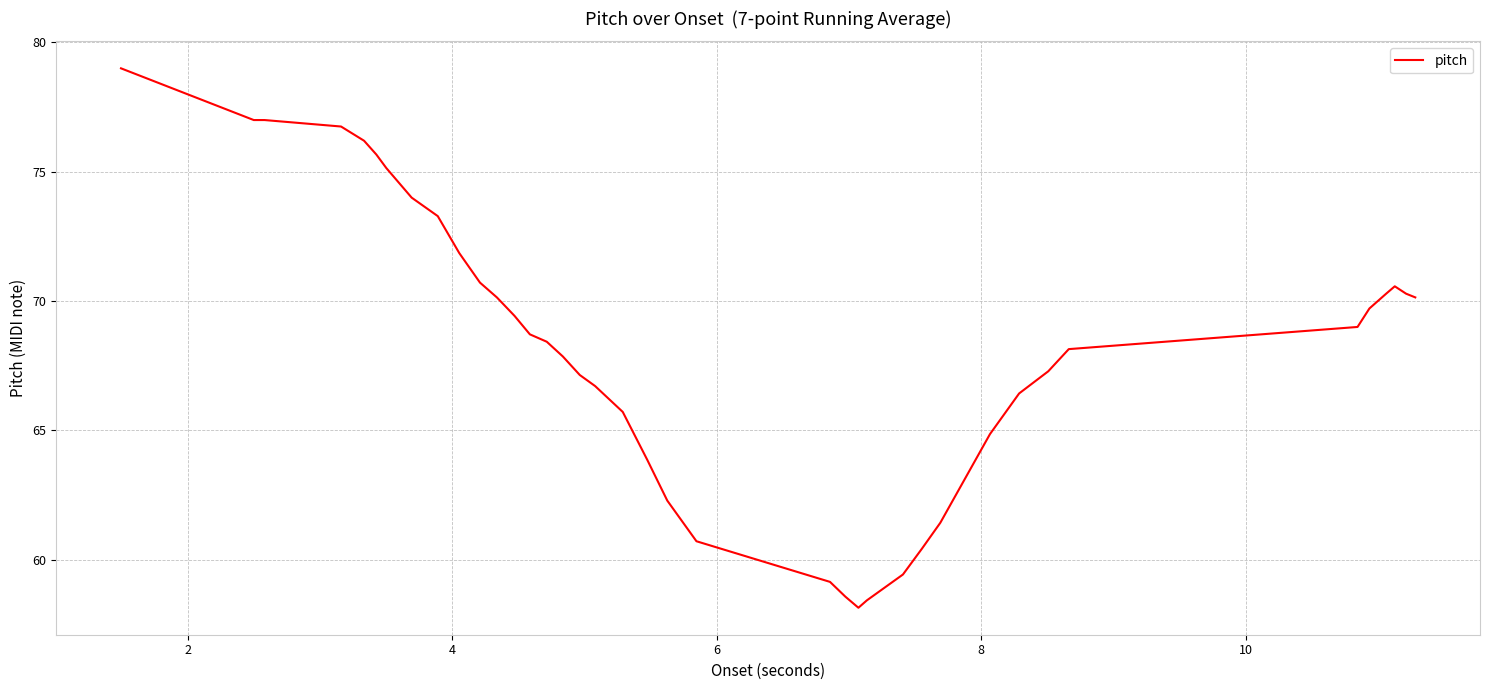

What is the greatest value displayed?

79.0